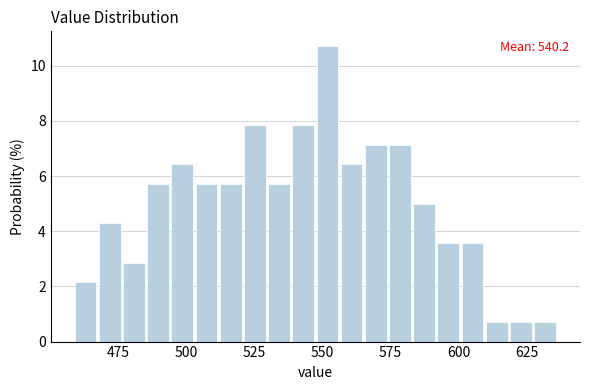

Around what value on the x-axis is the tallest bar? Give the approximate position of its centre, as read against the axis.

550